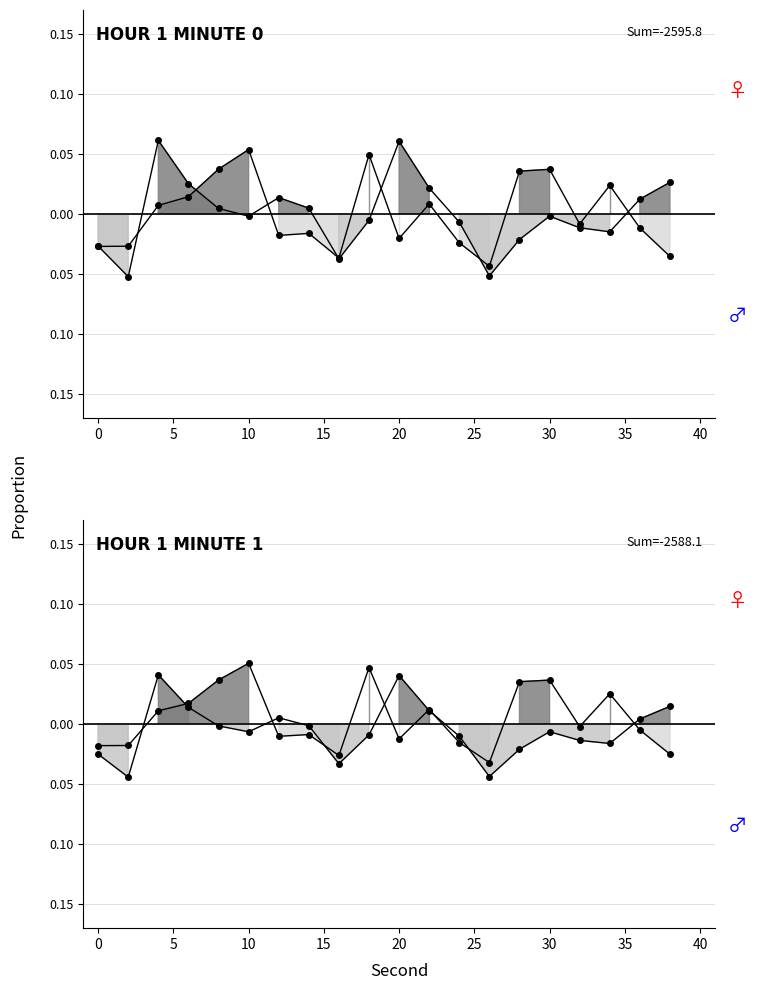

The Male (below) series shows 0.0 at 12. True or false?

False